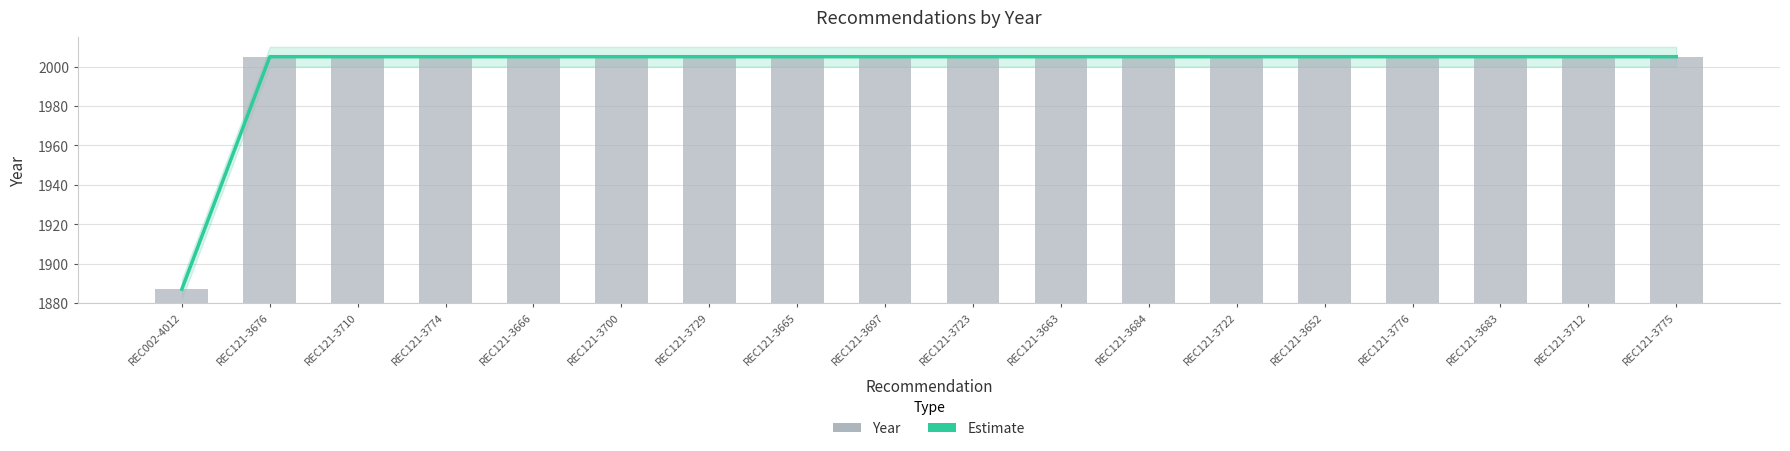

At which label does Year reach its peak?

REC121-3676